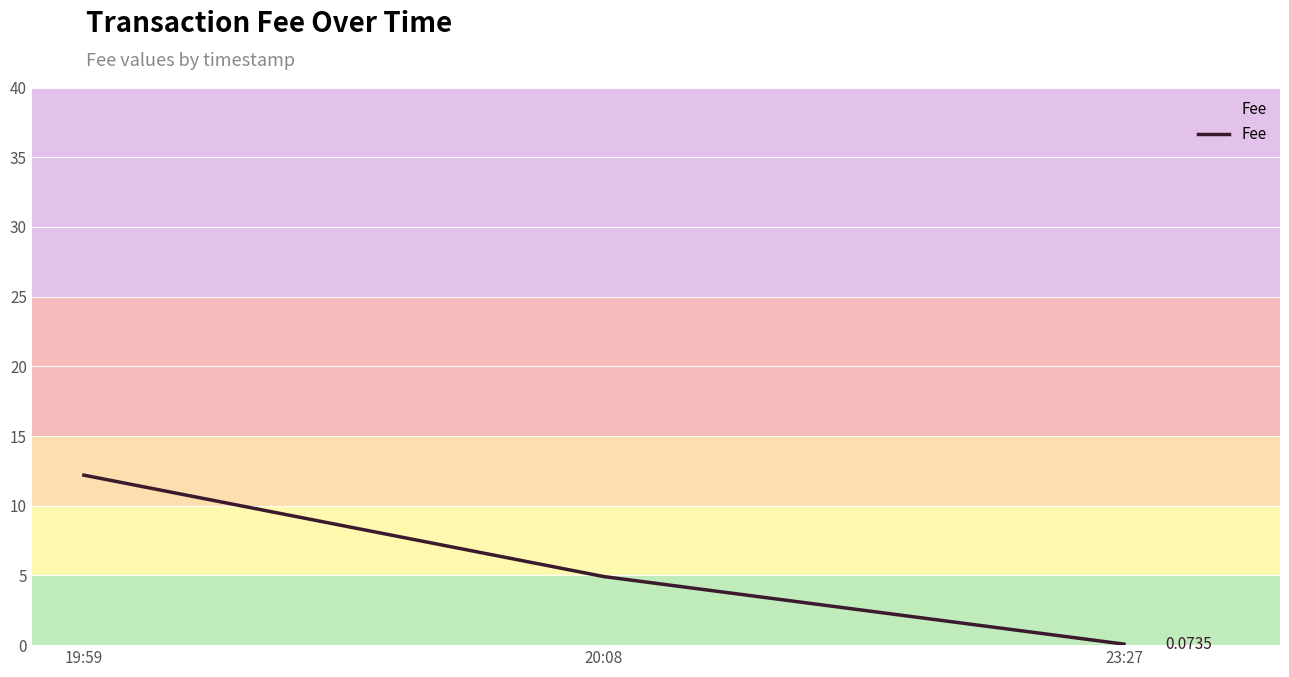

Reading left to right, transcribe all the data shown in this chart.

12.2	4.9	0.1